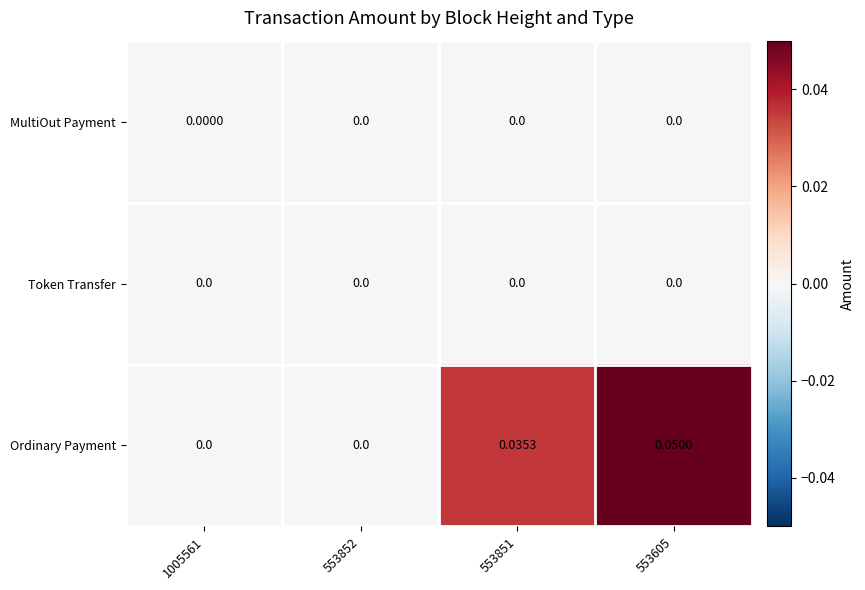

Which series has the widest spread of values?

Ordinary Payment